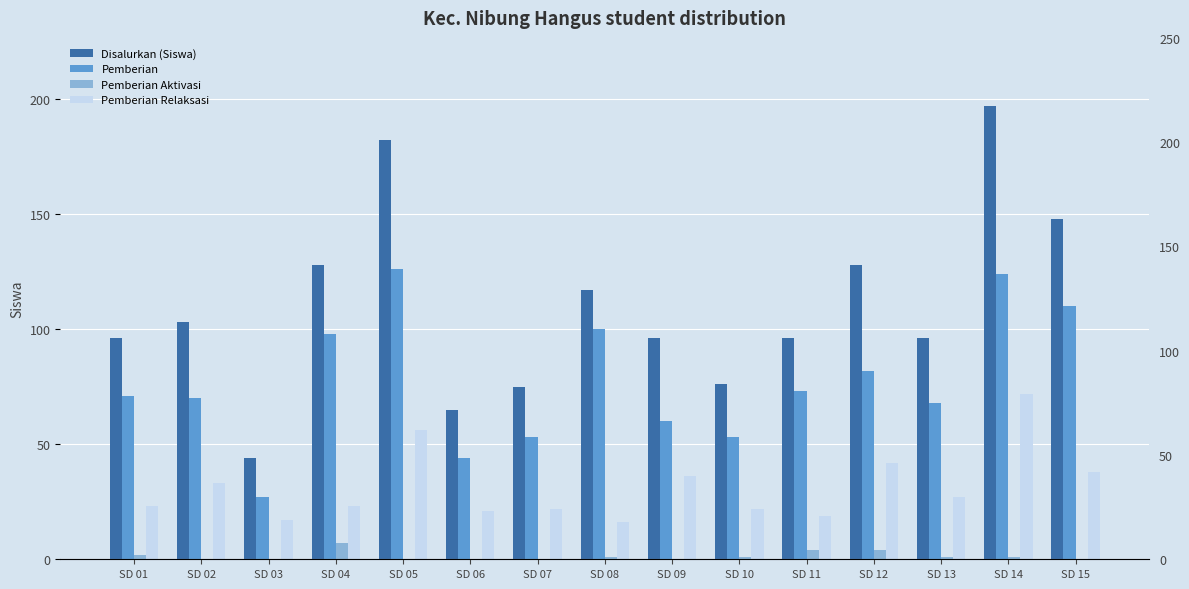

What is the difference between the maximum and second lowest values in the Pemberian Aktivasi series?

7